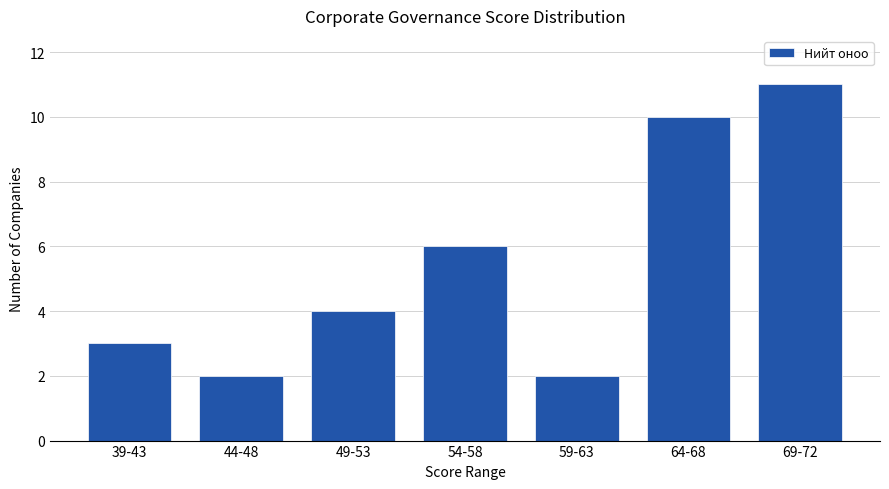

Reading left to right, extract all data points from this chart.

39-43=3	44-48=2	49-53=4	54-58=6	59-63=2	64-68=10	69-72=11